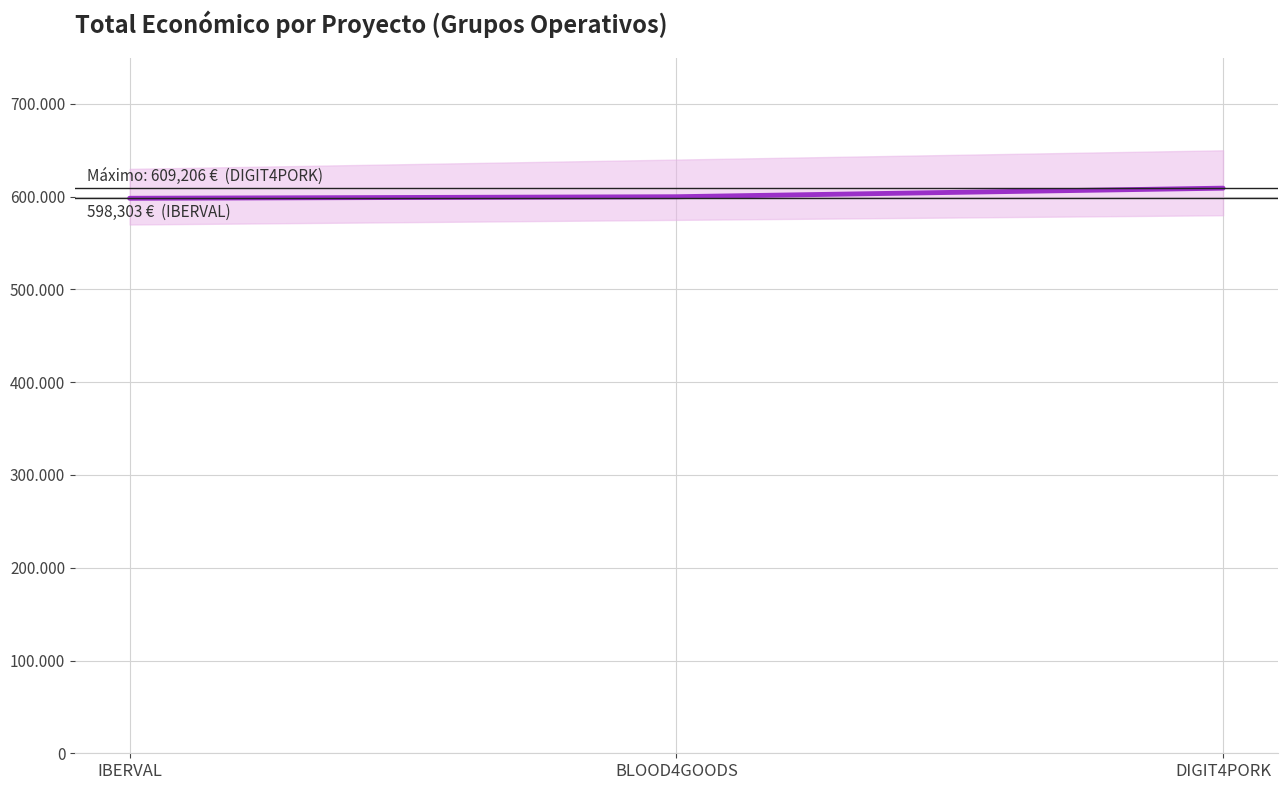

Which label corresponds to the largest value in the chart?

DIGIT4PORK